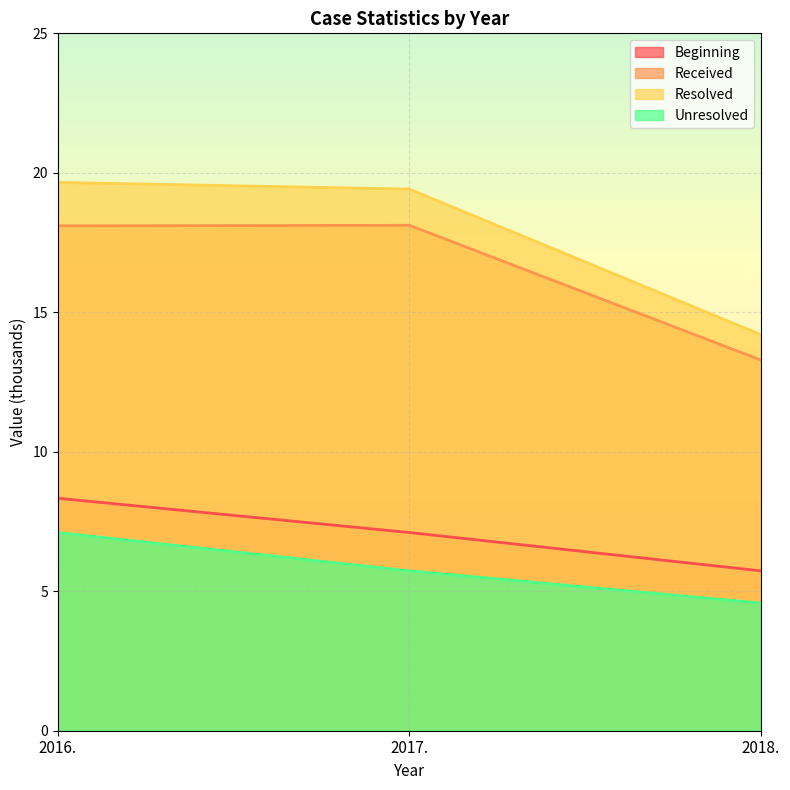

Which has a higher value, 2018. or 2016.?

2016.